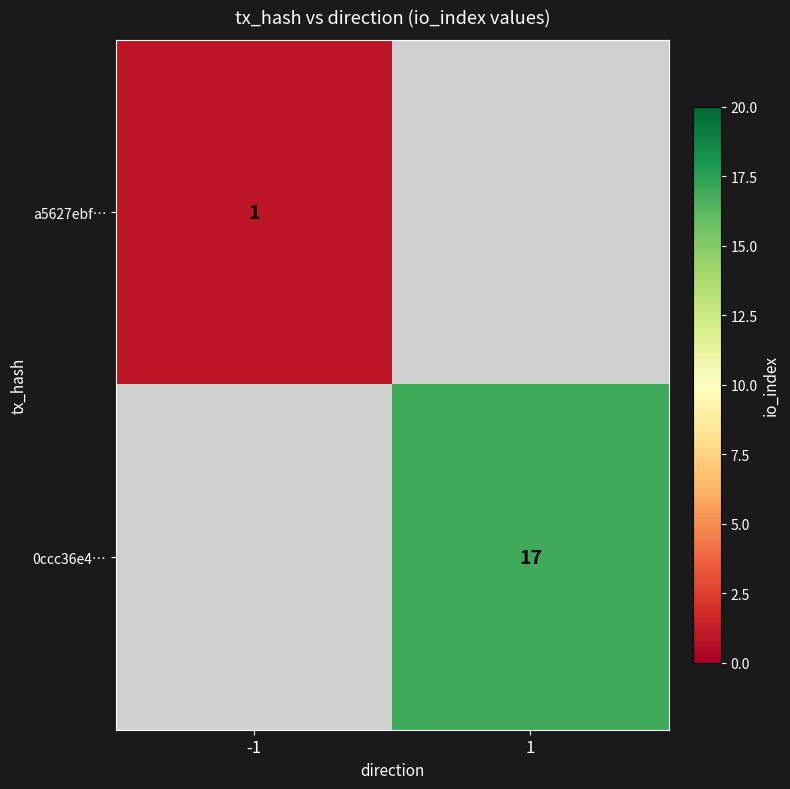

Is it true that 0ccc36e4… equals 10 at 1?

False